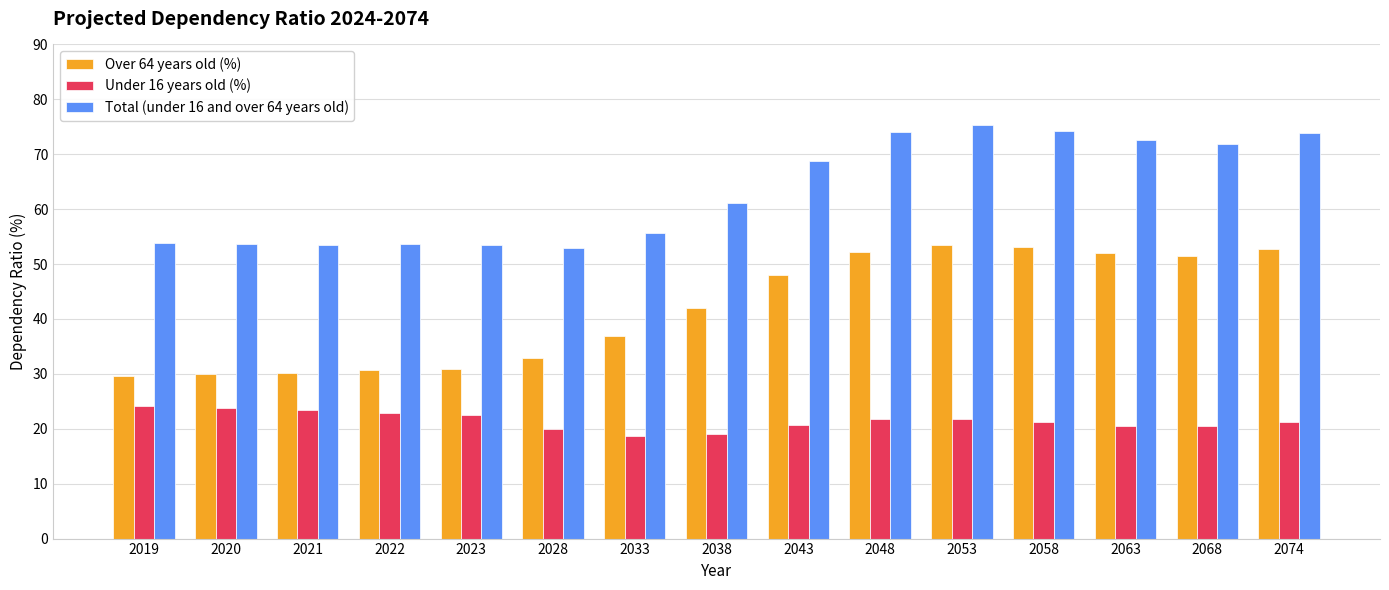

What is the minimum value for Total (under 16 and over 64 years old)?

52.9